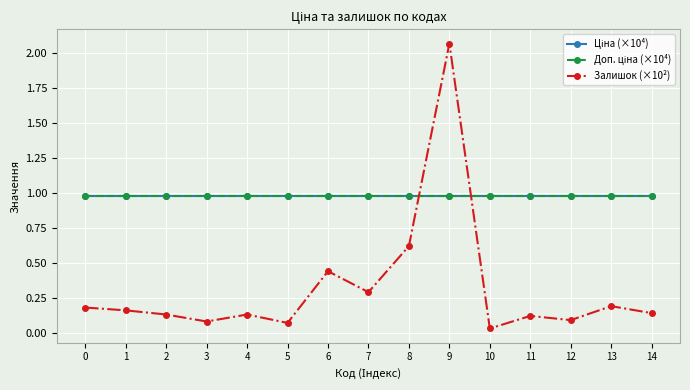

True or false: Залишок (×10²) has more than 2 points higher than both neighbors.

True